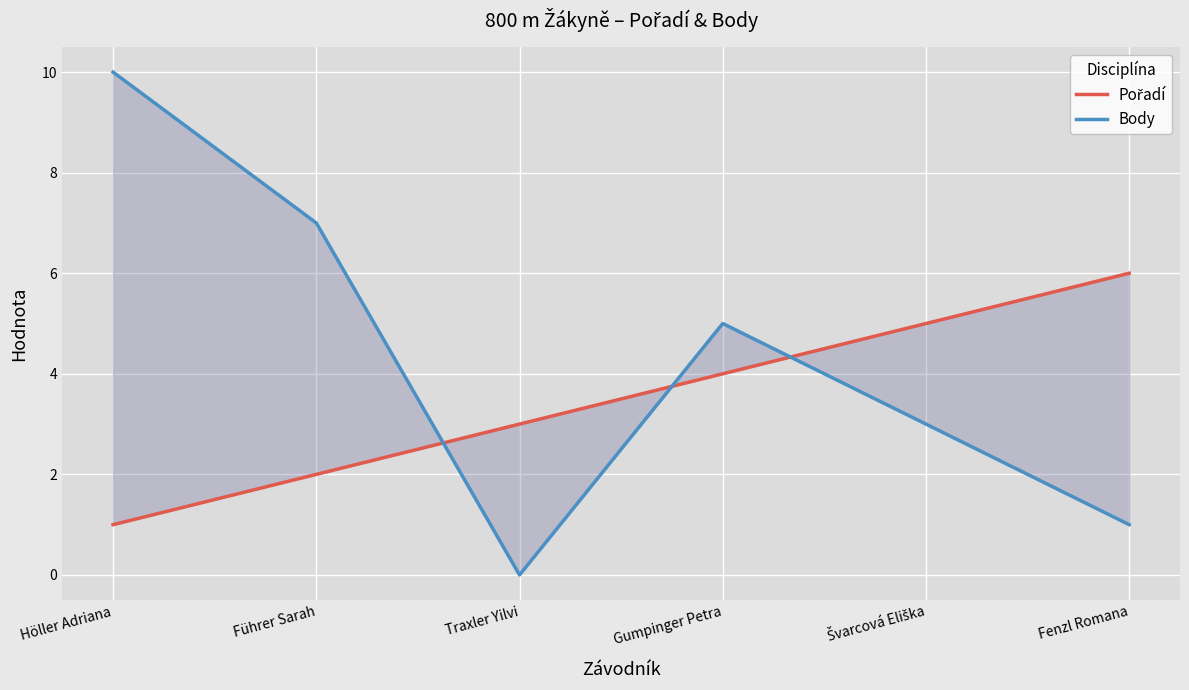

Rank the series at Gumpinger Petra from lowest to highest value.

Pořadí, Body